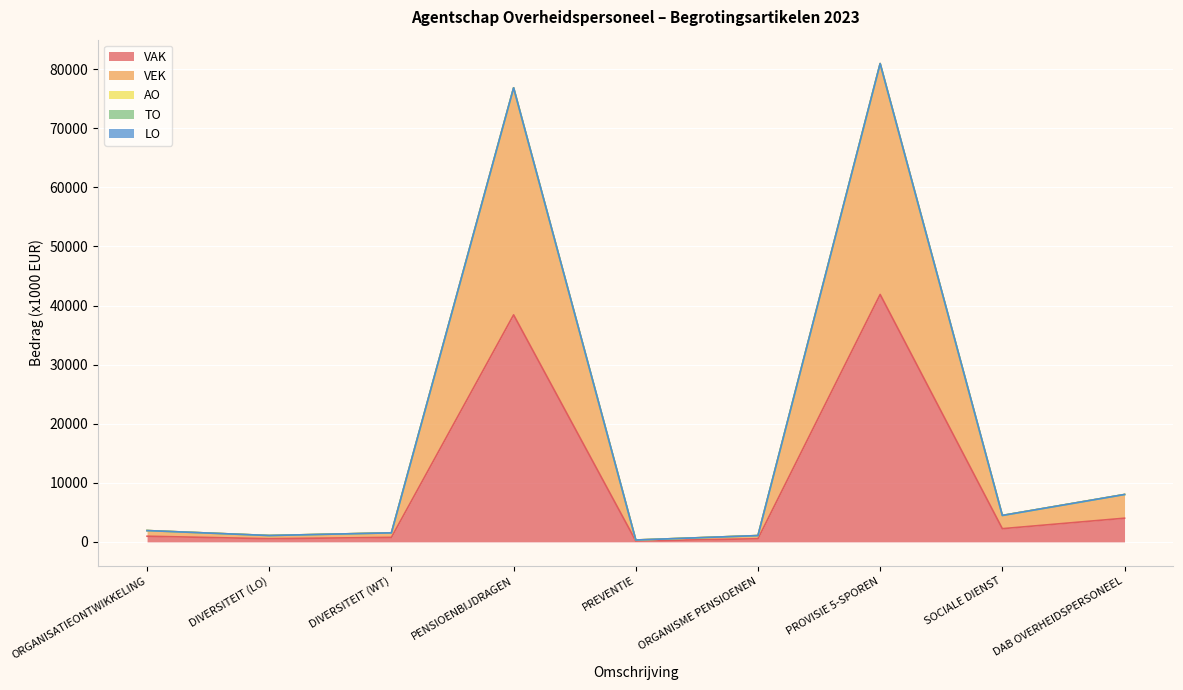

Reading right to left, list all the values displayed in this chart.

VAK: 4011	2238	41874	535	160	38423	766	539	959
VEK: 4011	2238	39074	535	160	38423	766	539	959
AO: 0	0	0	0	0	0	0	0	0
TO: 0	0	0	0	0	0	0	0	0
LO: 0	0	0	0	0	0	0	0	0